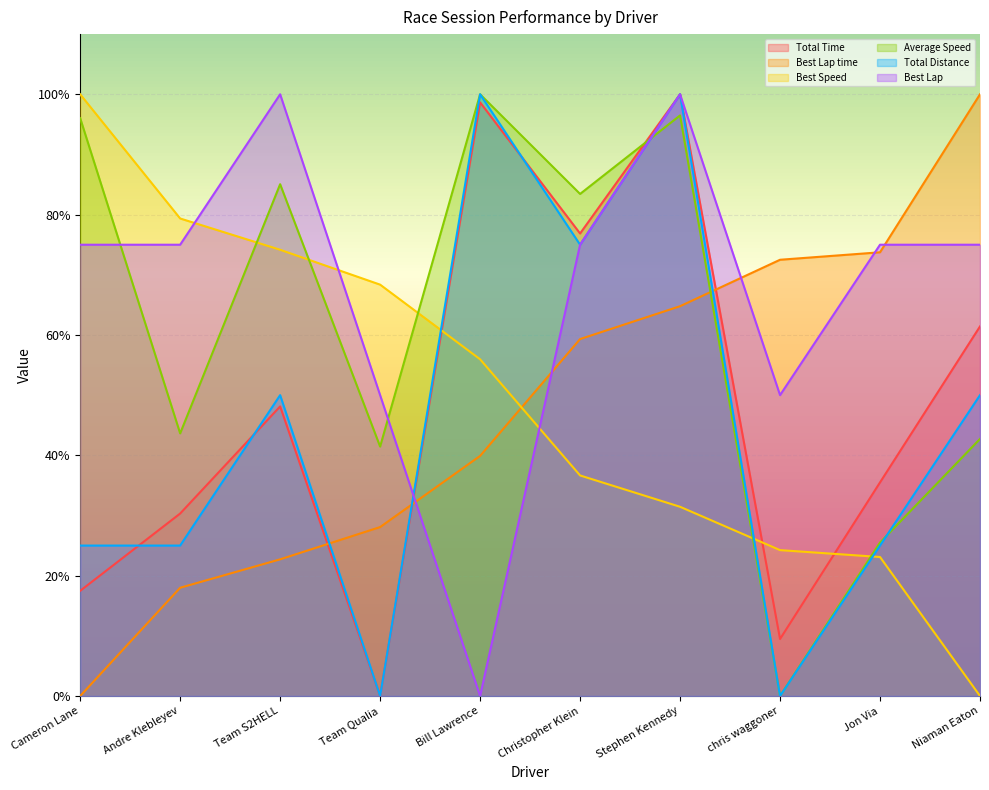

What is the sum of the Total Distance values at Team S2HELL and Christopher Klein?

125.0